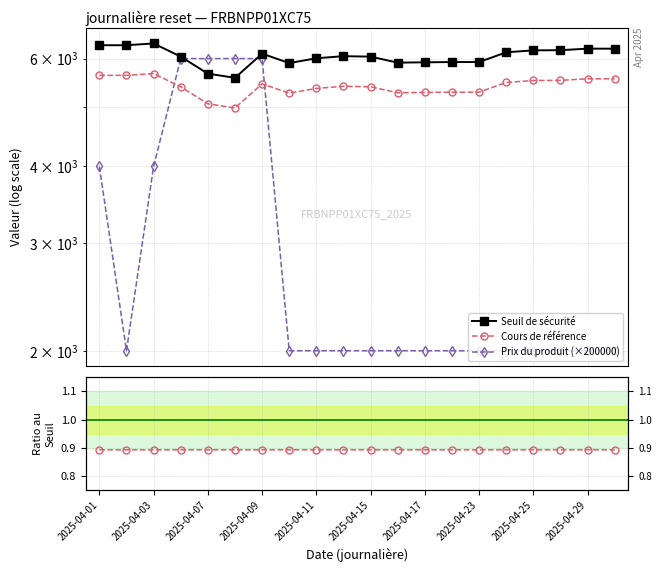

True or false: Cours de référence and Cours / Seuil cross at least once.

False